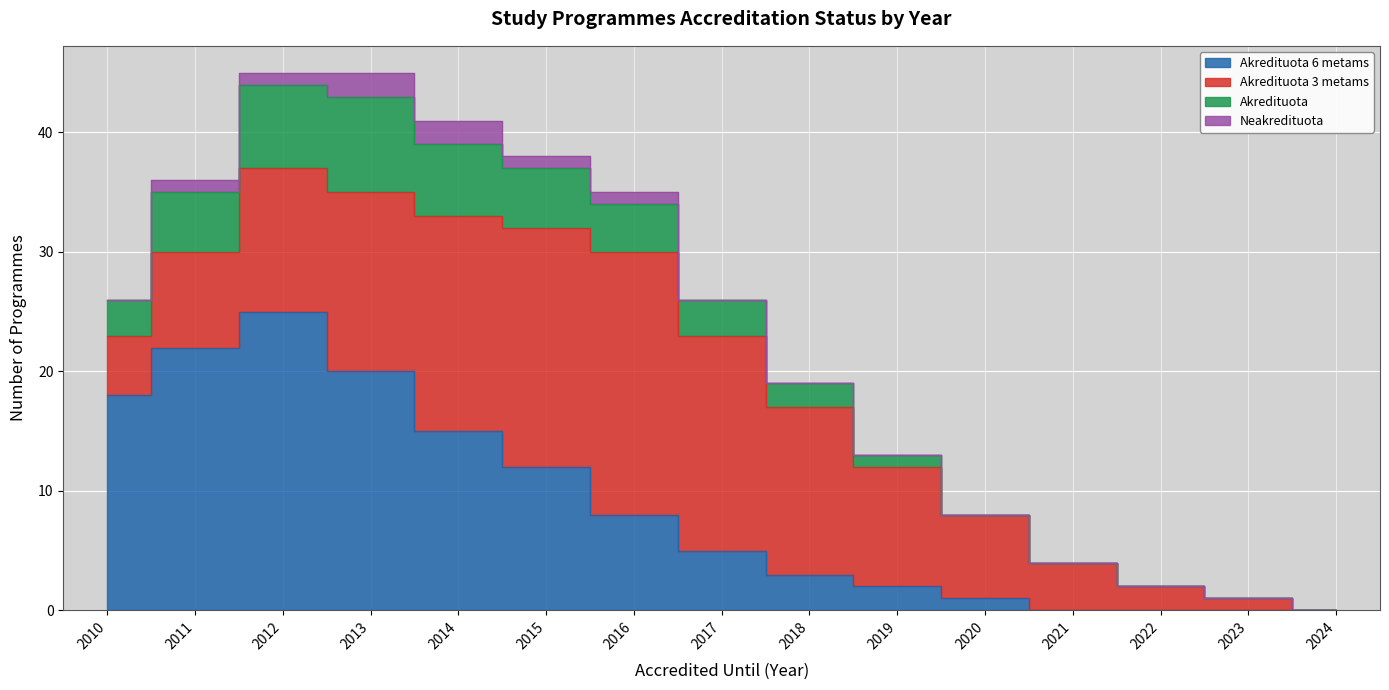

What is the difference between the second highest and second lowest values in the Akredituota 6 metams series?

22